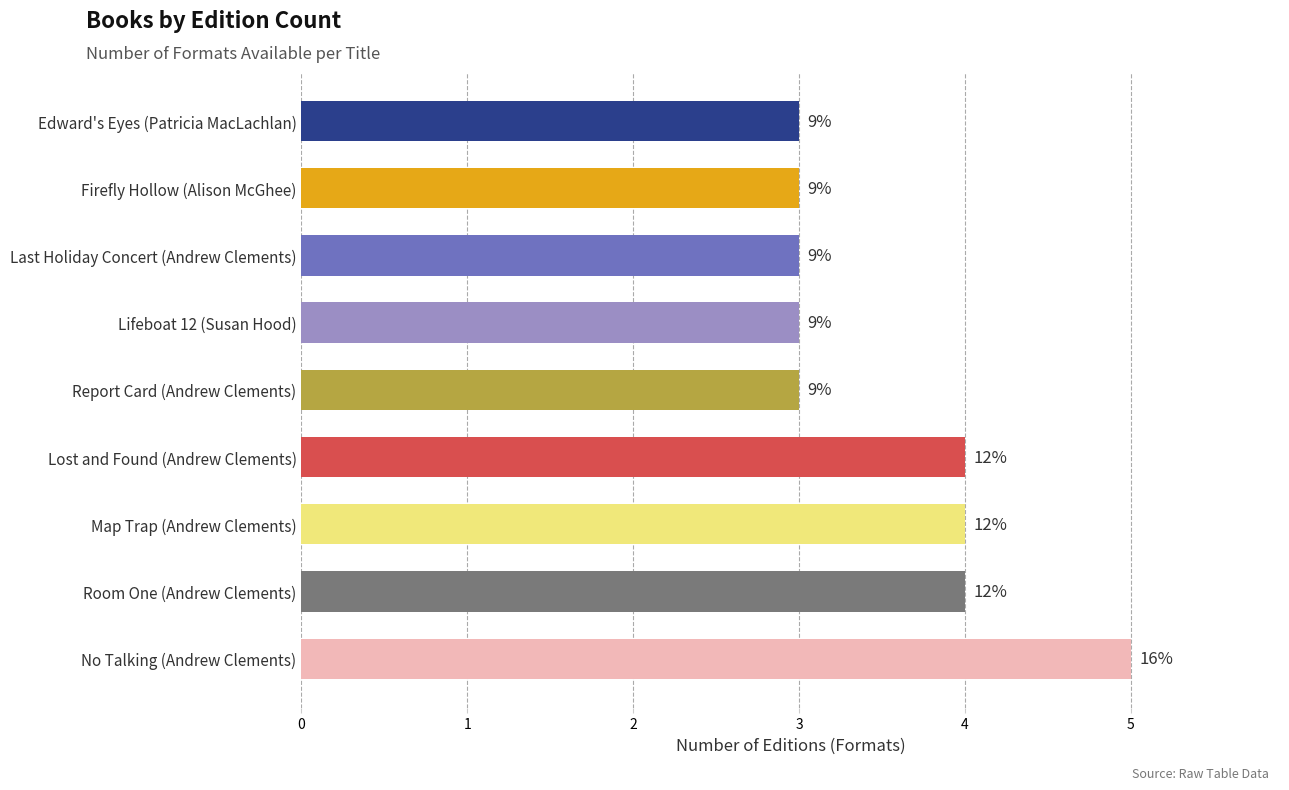

What is the difference between the second highest and second lowest values?

1